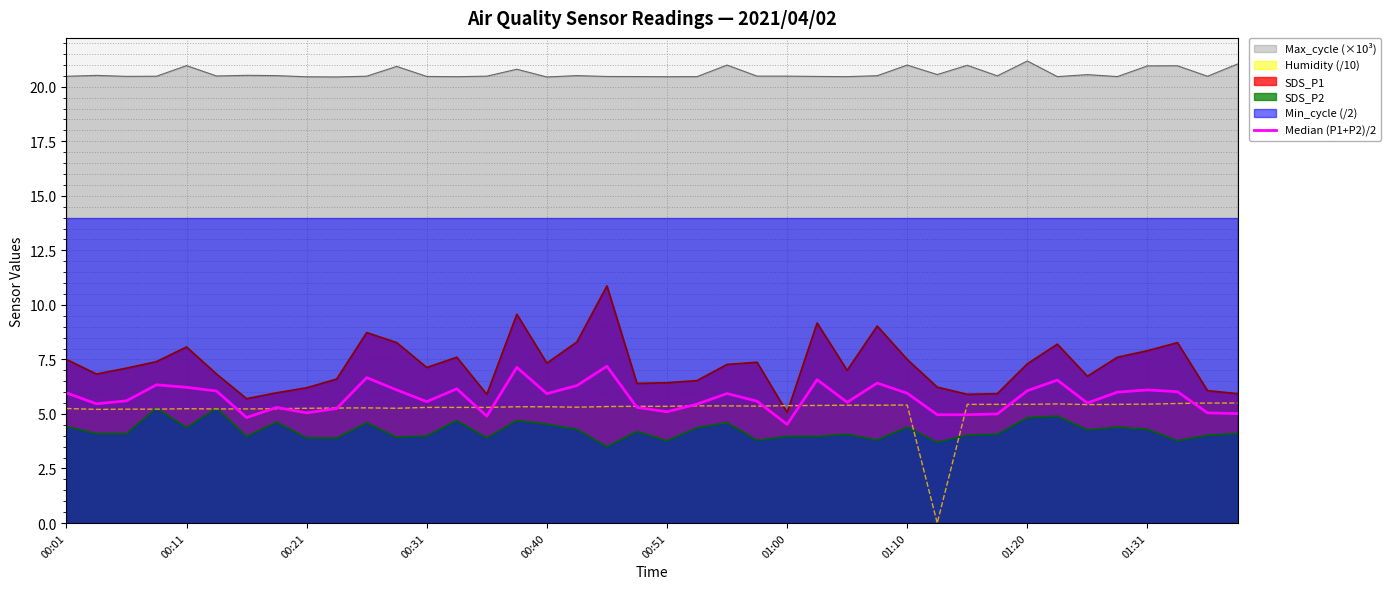

Count the number of values greater than 5.

34